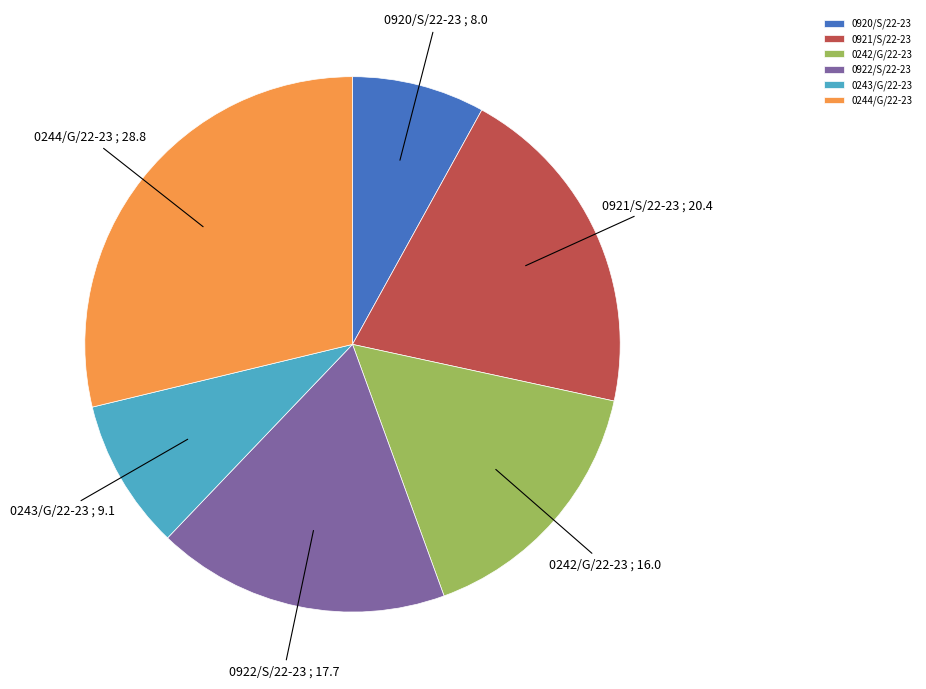

Does 0244/G/22-23 account for over 50% of the chart?

No